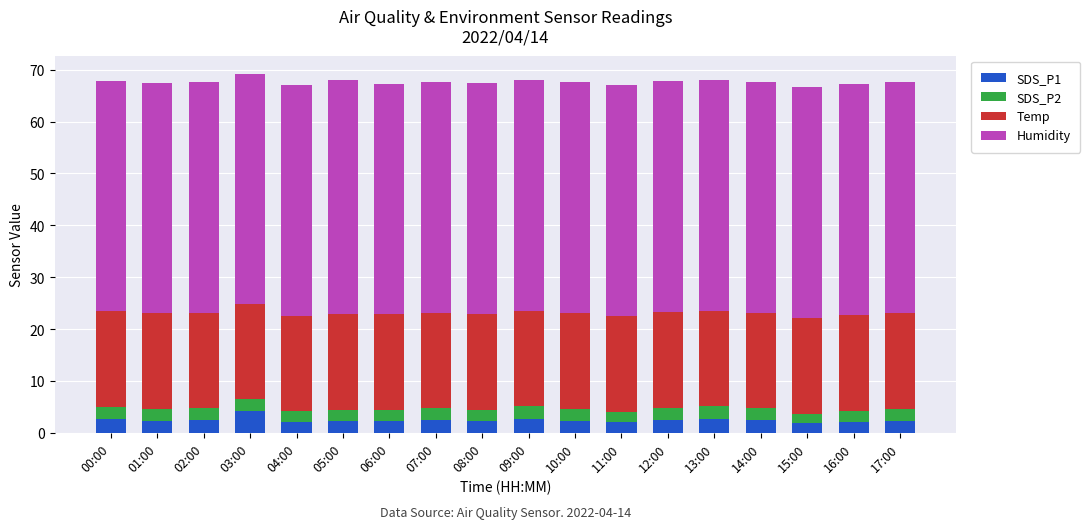

What is the total value across all series at 11:00?

67.0